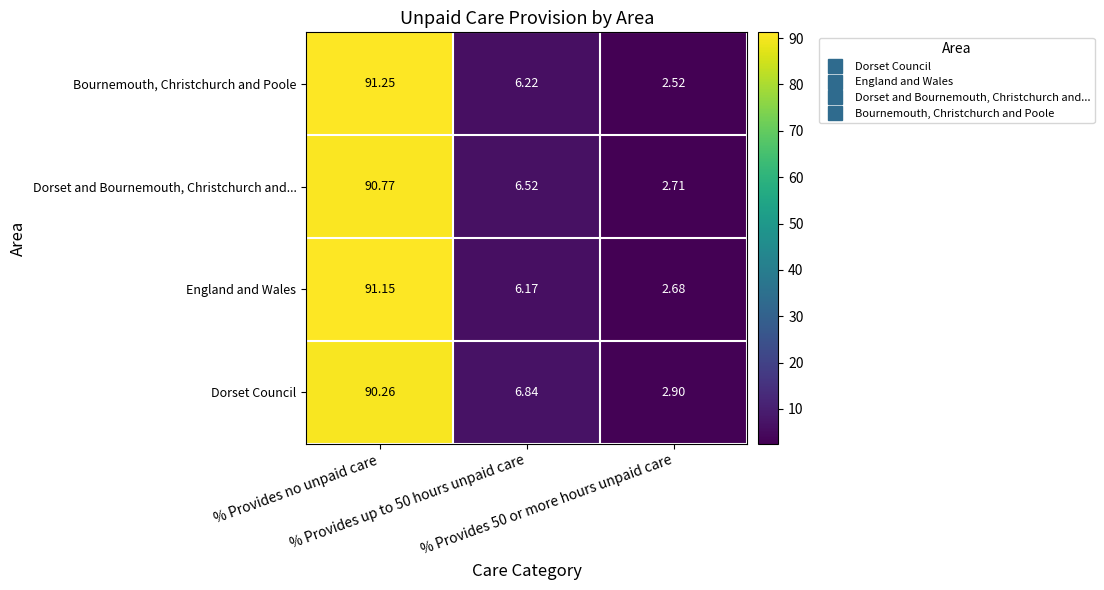

Rank the series by their maximum value, from highest to lowest.

Bournemouth, Christchurch and Poole, England and Wales, Dorset and Bournemouth, Christchurch and..., Dorset Council